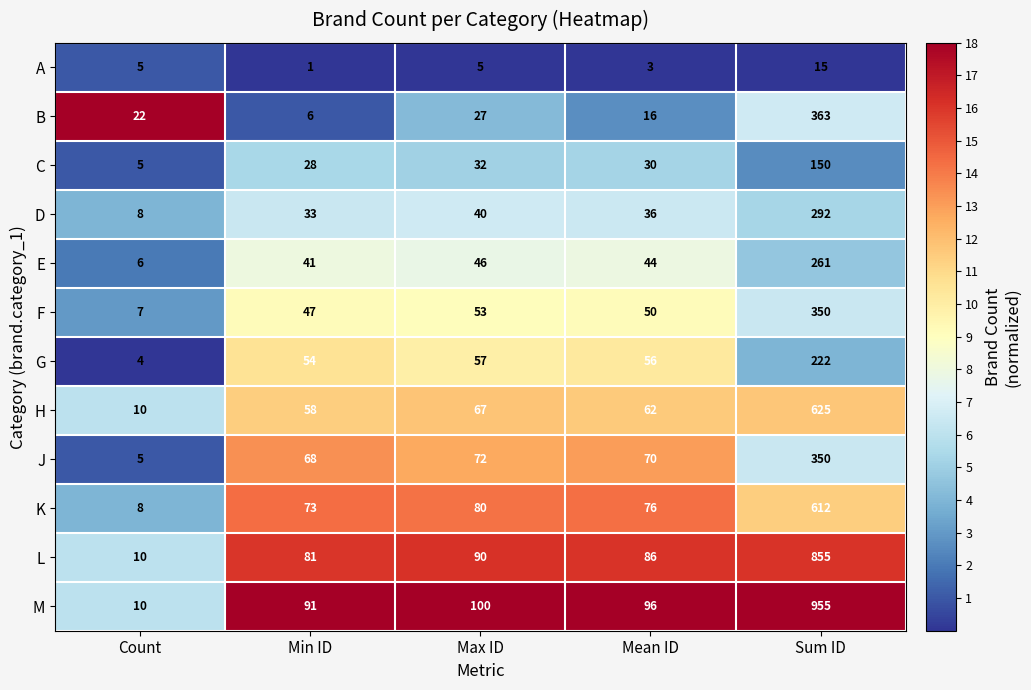

Which series has the largest range (max minus min)?

M